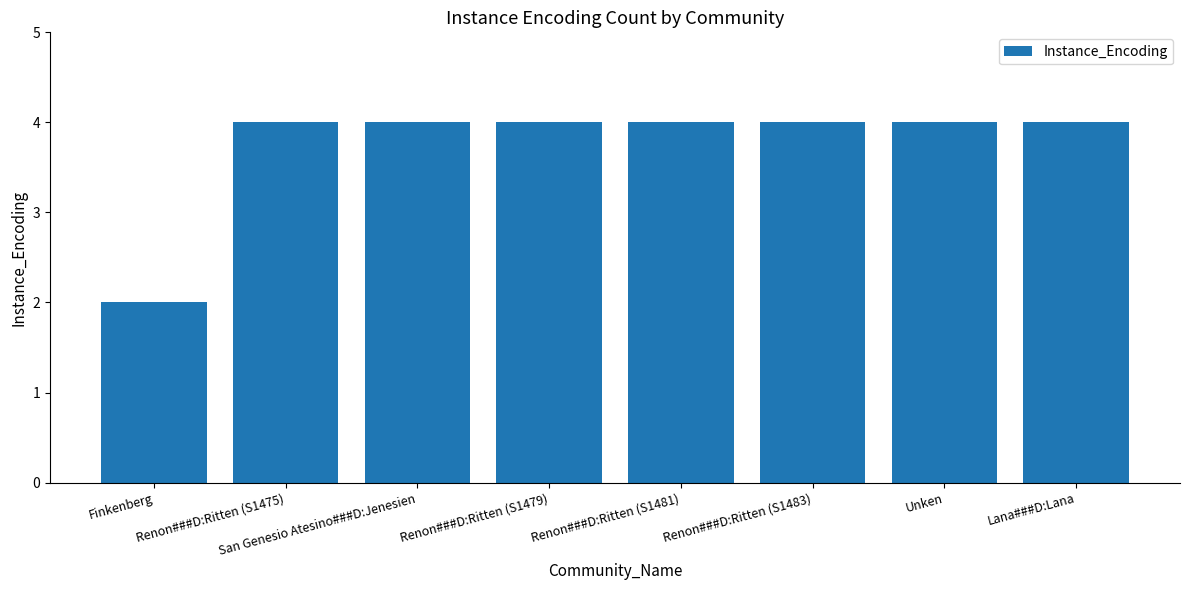

Which has a higher value, Finkenberg or Renon###D:Ritten (S1481)?

Renon###D:Ritten (S1481)